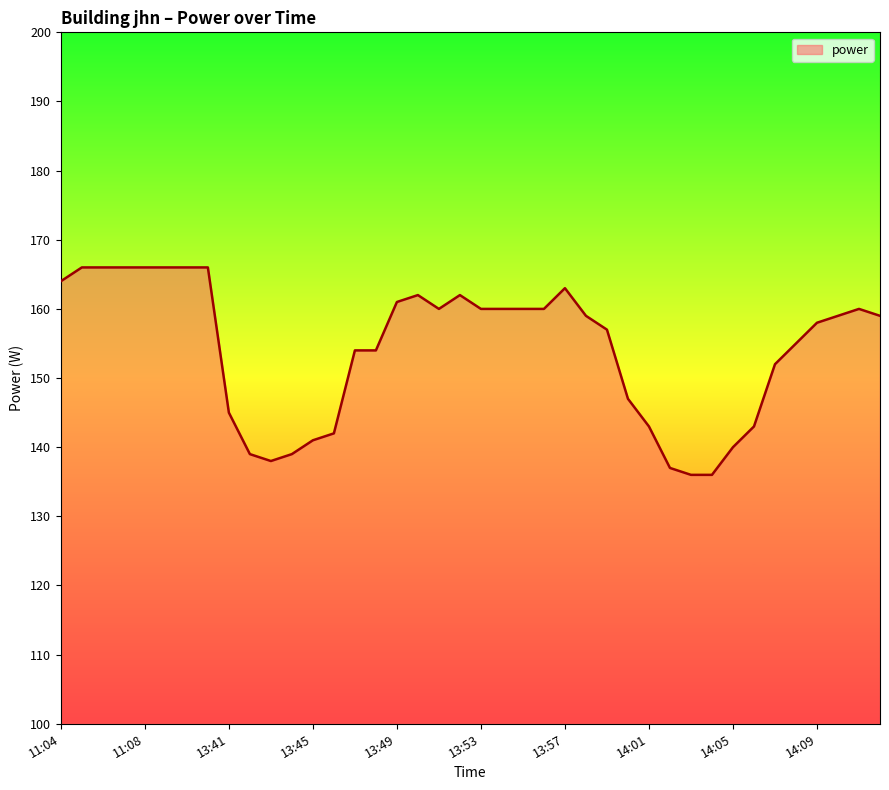

What is the difference between the maximum and minimum values?

30